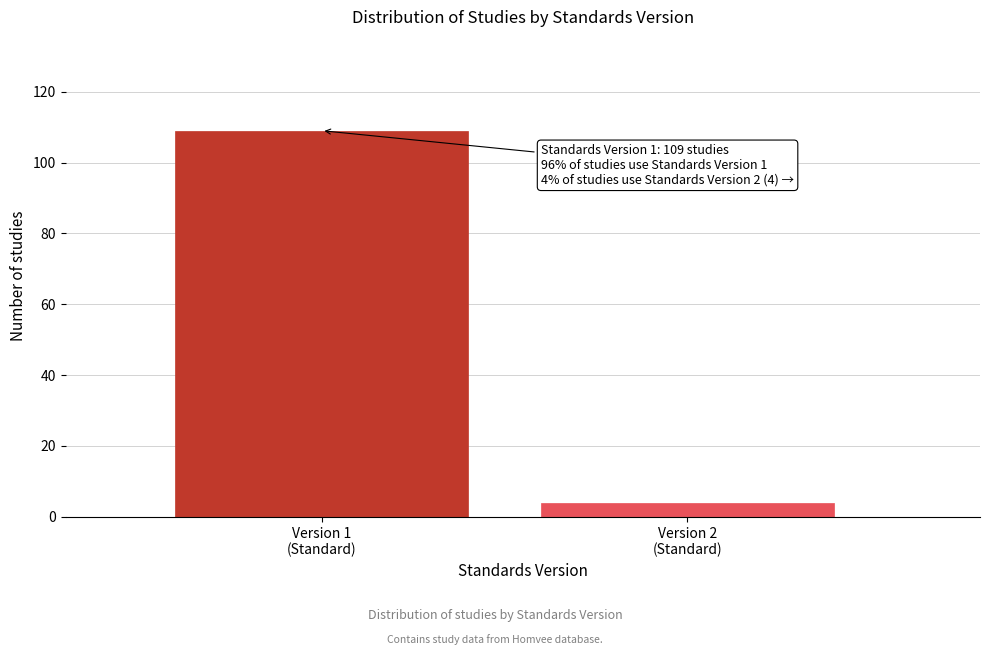

Reading left to right, transcribe all the data shown in this chart.

109	4